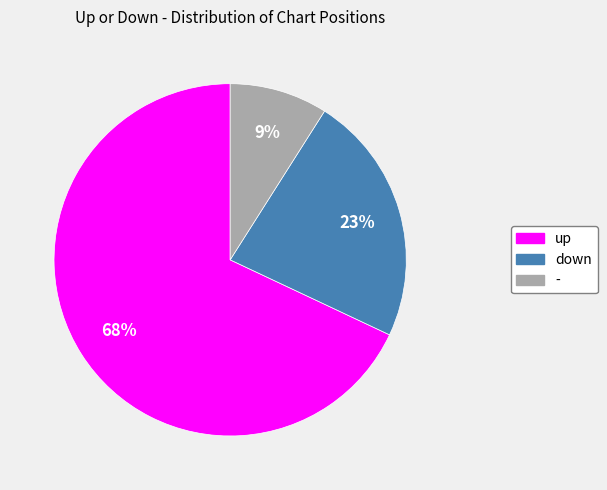

Count the number of slices in the pie.

3